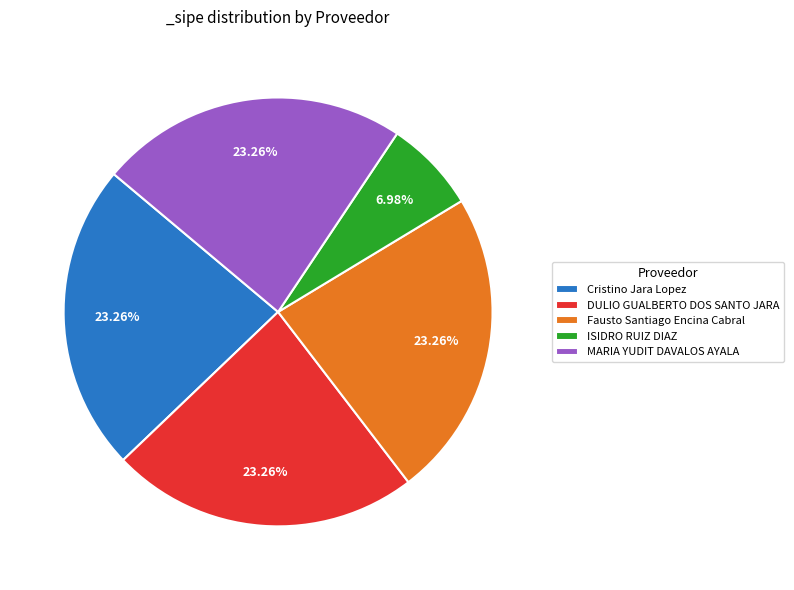

What percentage is the Cristino Jara Lopez slice, to the nearest percent?

23%